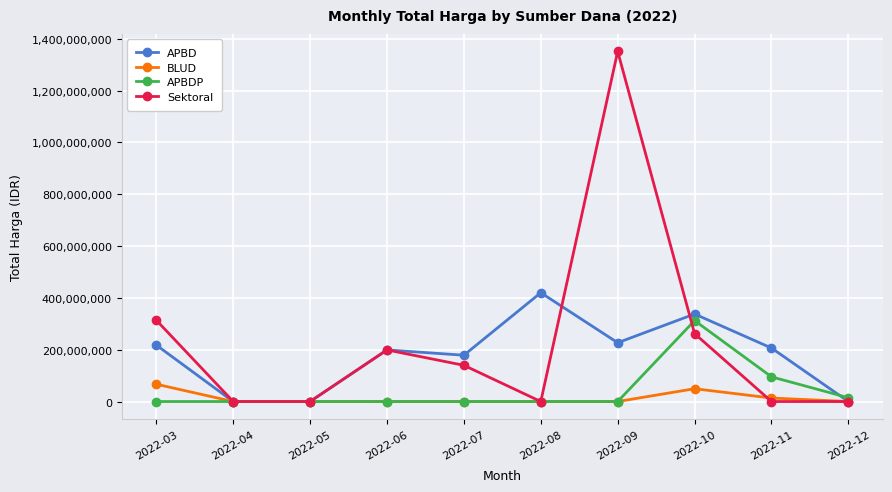

What are all the series names shown in the legend?

APBD, BLUD, APBDP, Sektoral